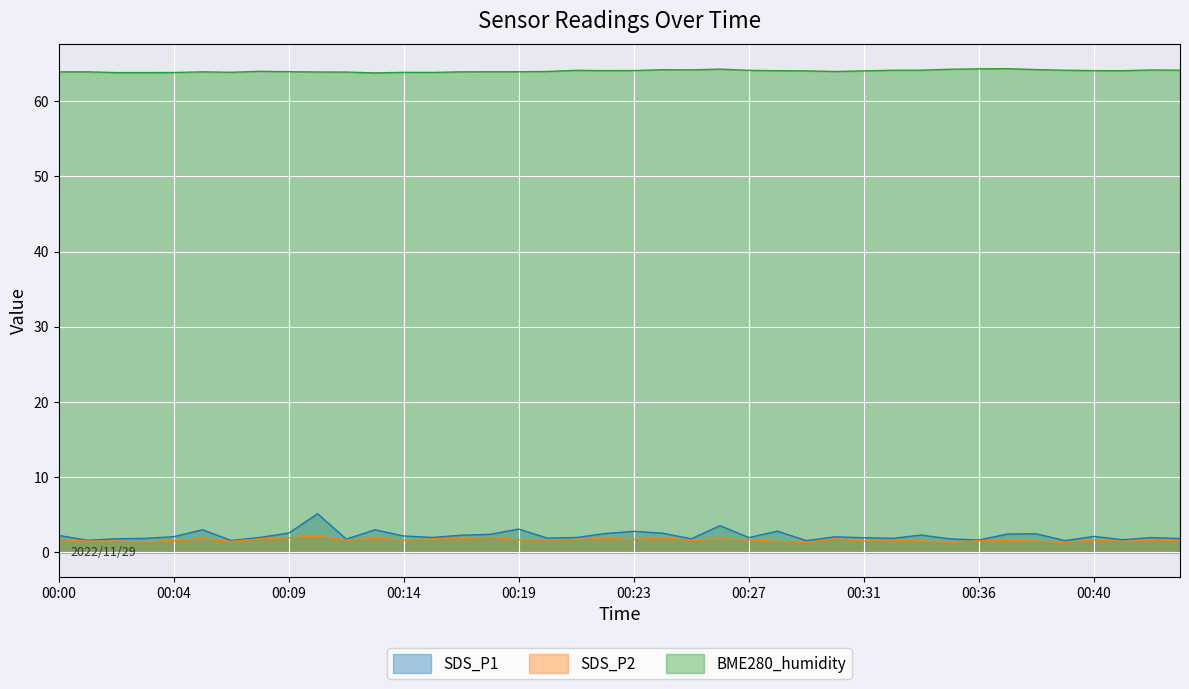

At which category is the sum across all series the highest?

00:10